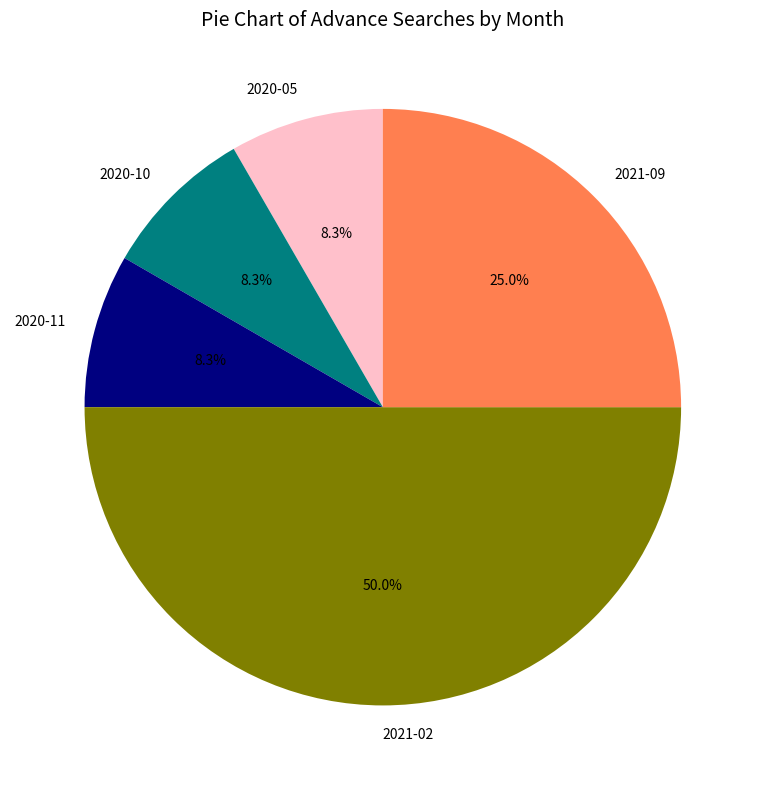

How many segments does this pie chart have?

5